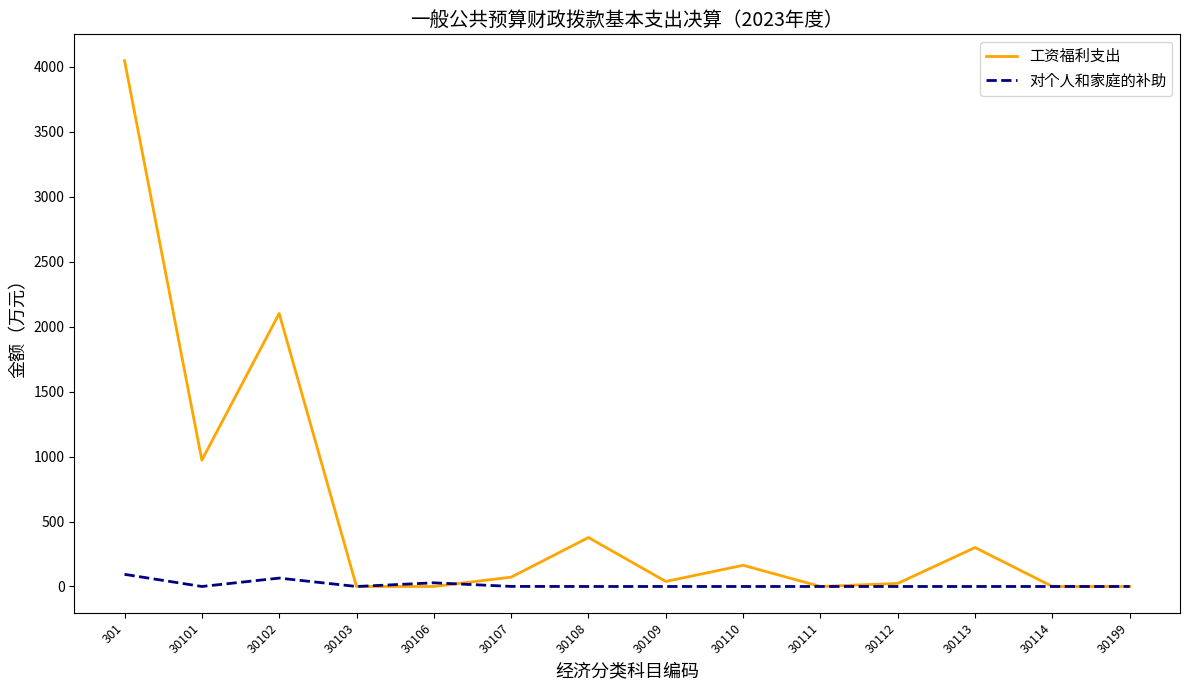

Is the value of 工资福利支出 at 30111 greater than the value of 对个人和家庭的补助 at 301?

No